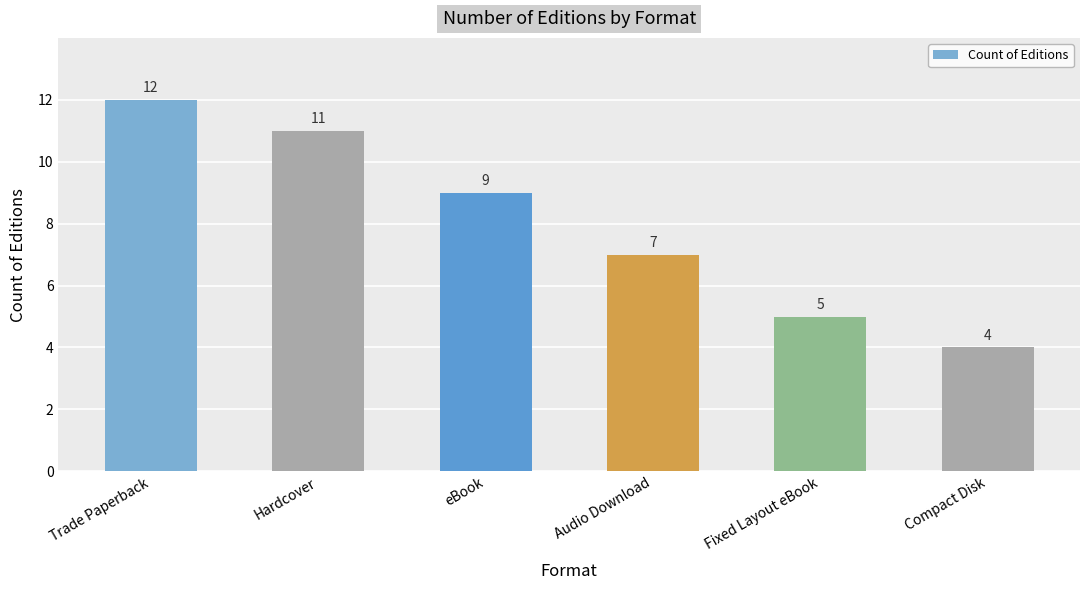

What is the label of the 3rd bar from the left?

eBook